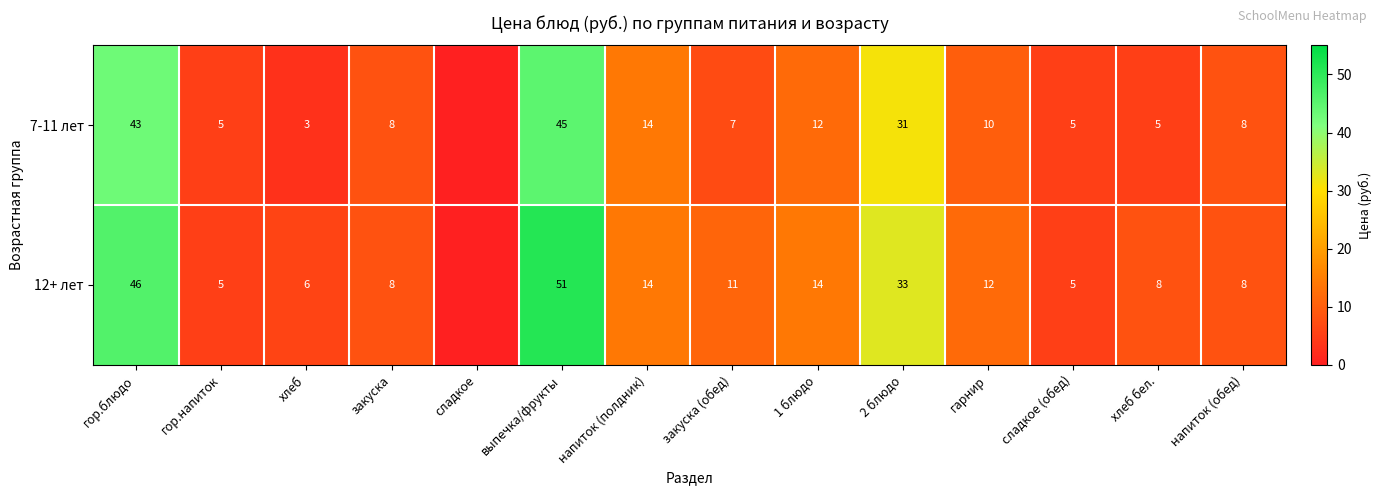

What is the difference between the 12+ лет values at 2 блюдо and гор.напиток?

28